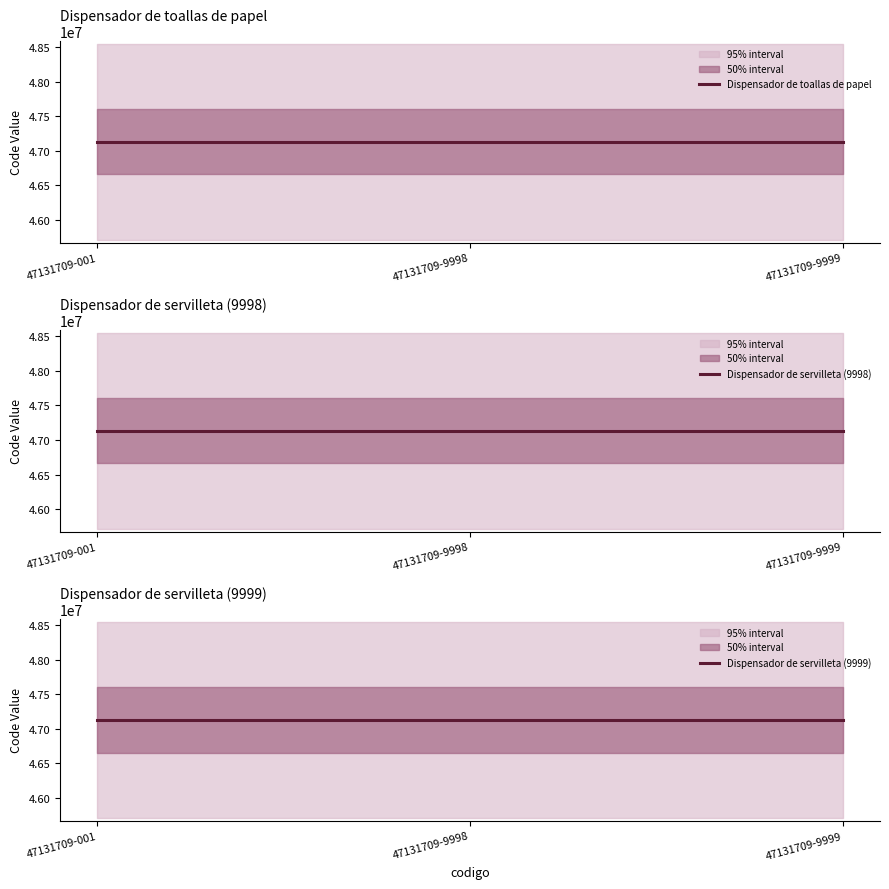

What are all the series names shown in the legend?

Dispensador de toallas de papel, Dispensador de servilleta (9998), Dispensador de servilleta (9999)